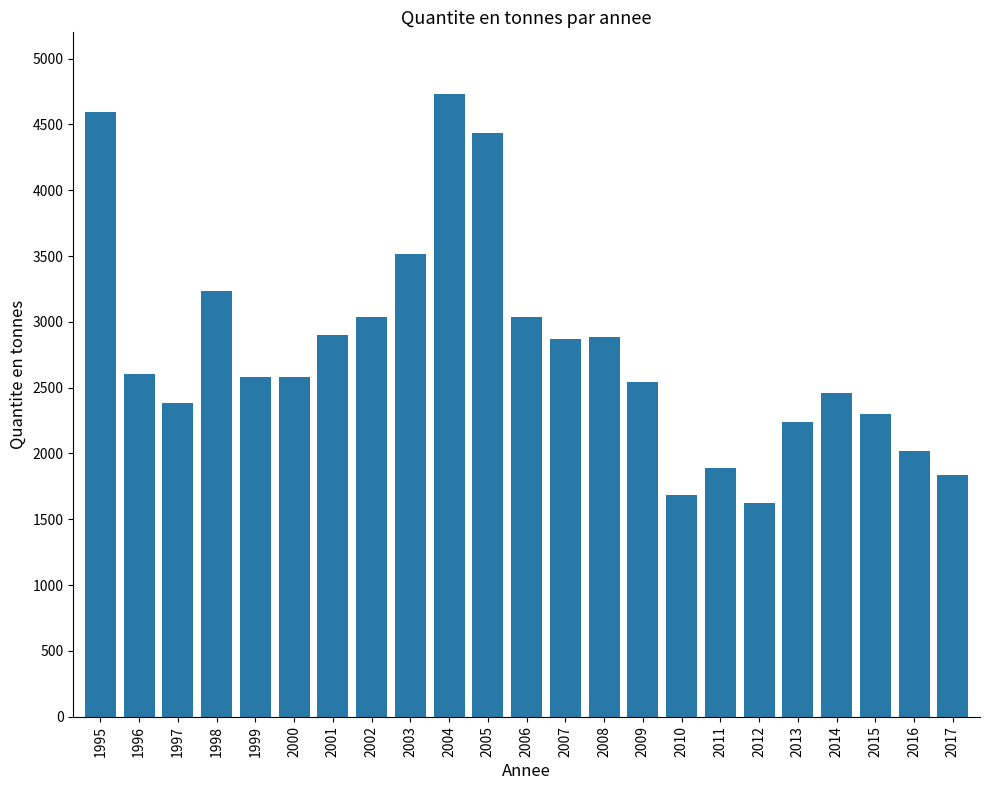

Which has a higher value, 2003 or 2017?

2003